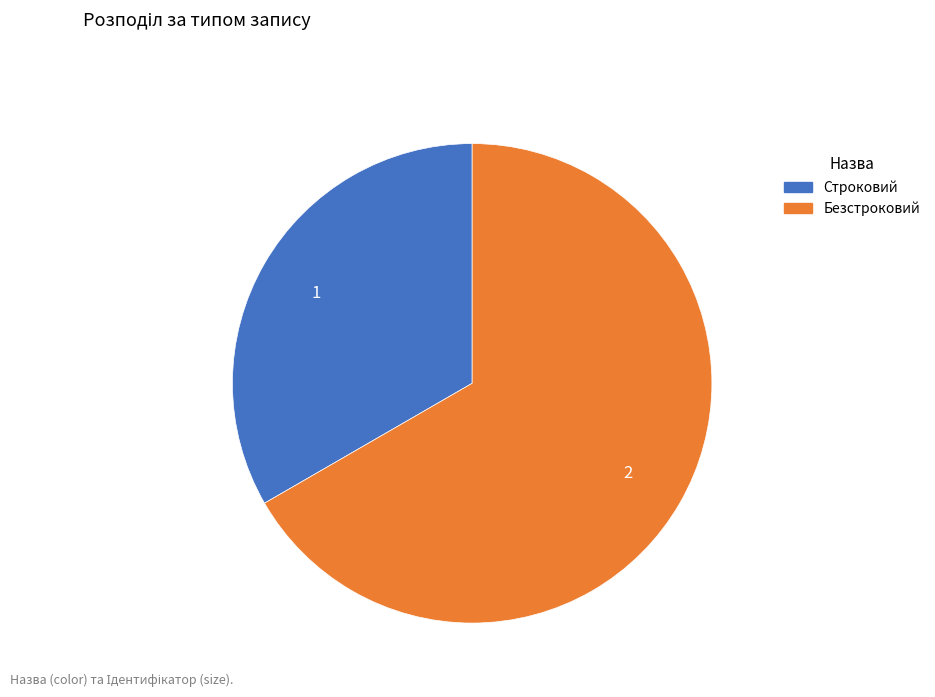

Rank the categories by value from highest to lowest.

Безстроковий, Строковий